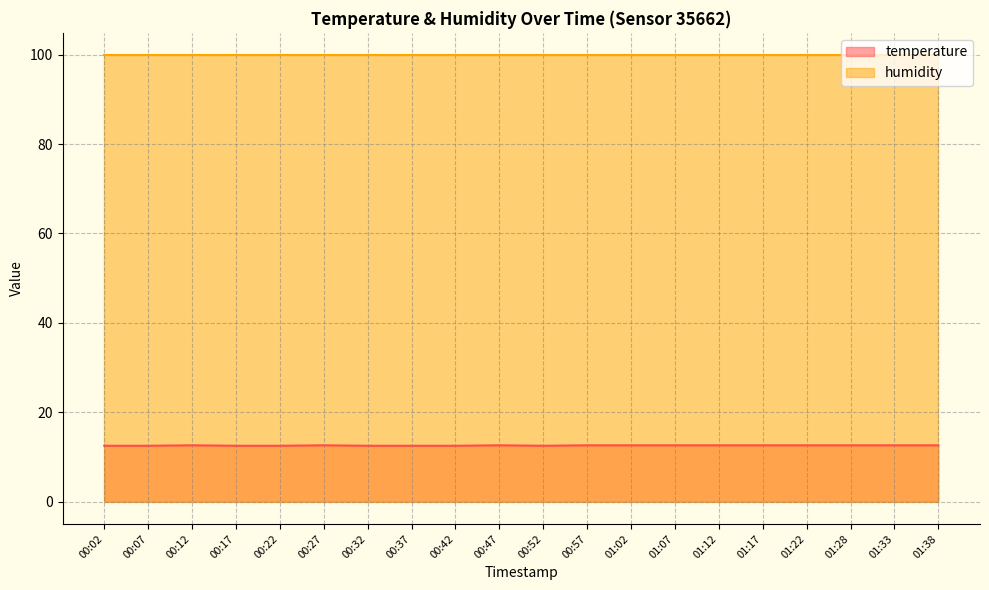

Count the values in the range 12 to 13.

20